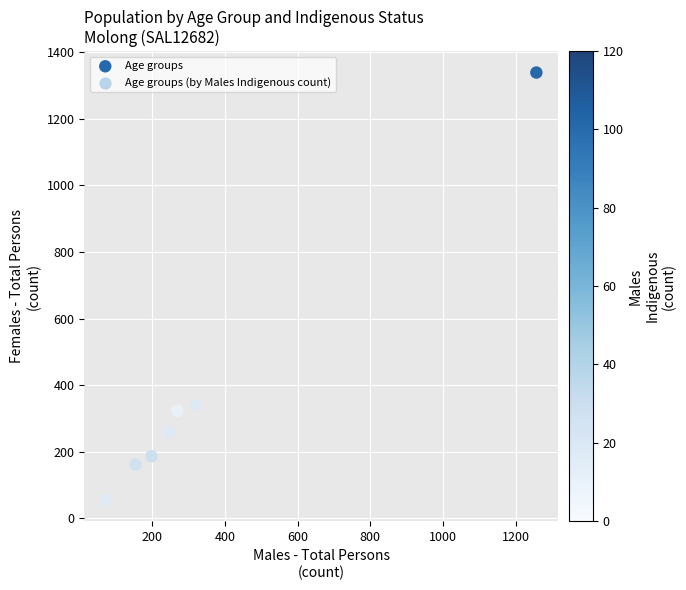

What is the average Y value?

381